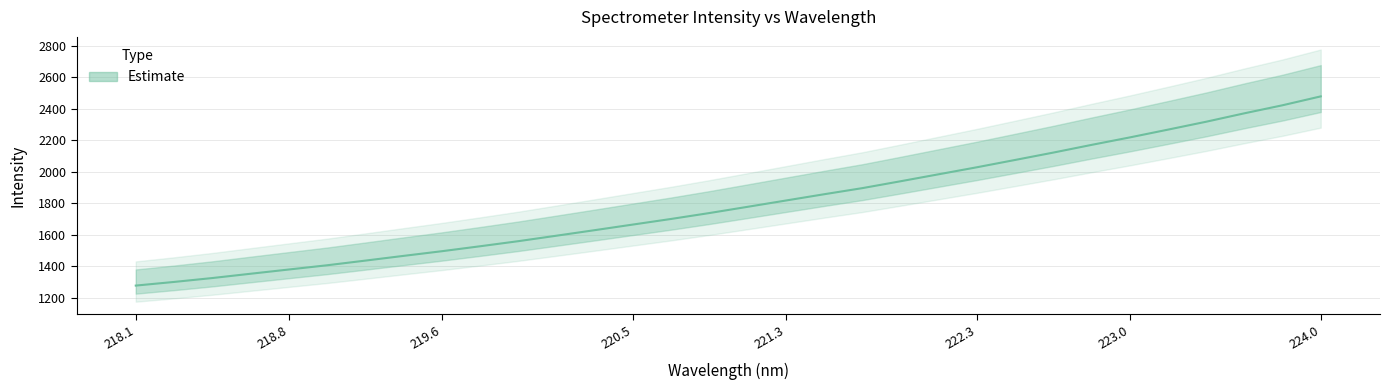

Which has a higher value, 222.263 or 222.0721?

222.263